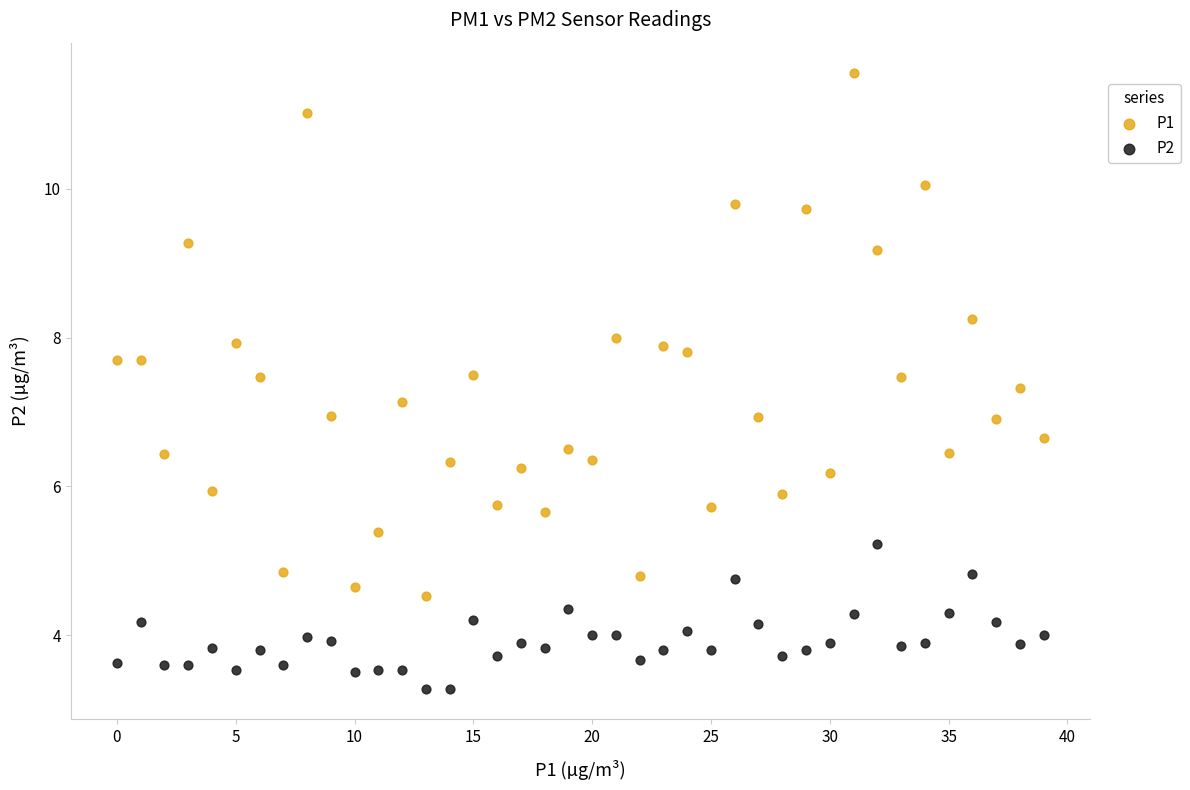

Which series contains the lowest Y value?

P2